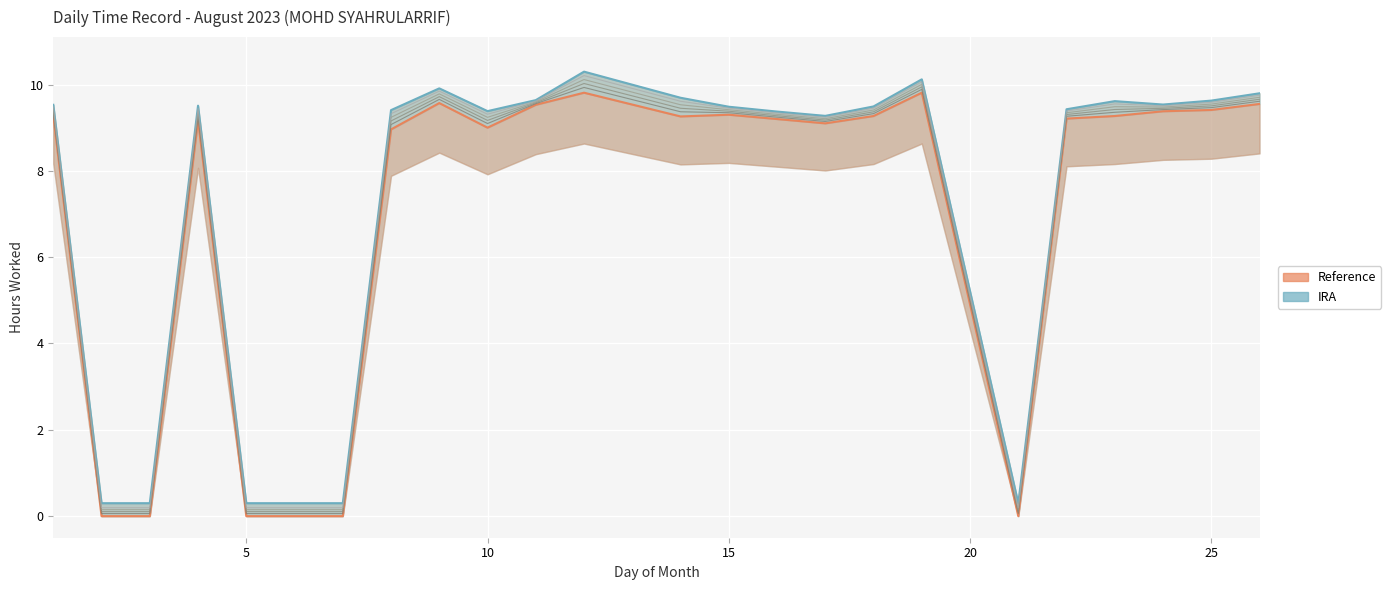

What is the value of the IRA (Upper estimate) point at the 12th from the left?

10.3